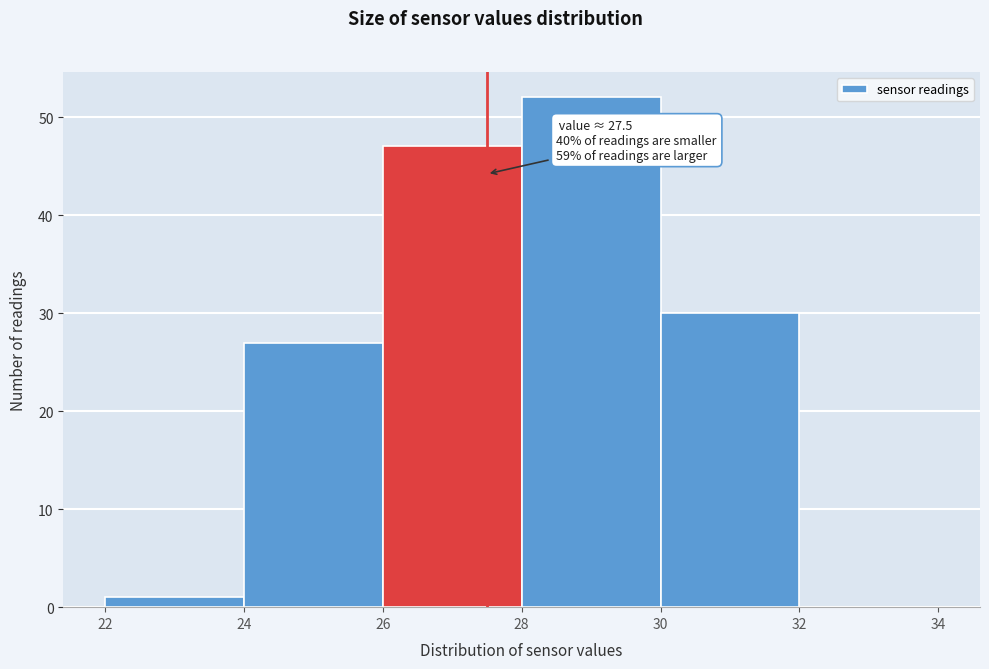

Which range on the x-axis has the tallest bar?

28 to 30